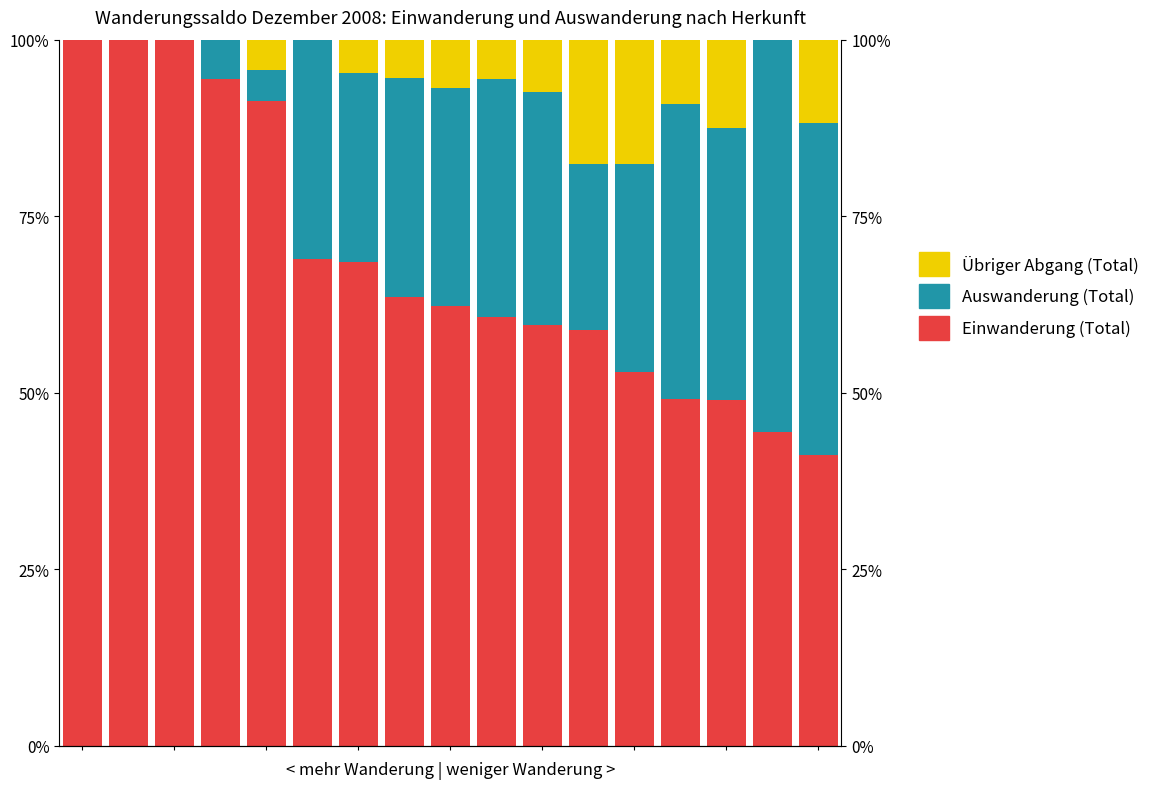

What are all the series names shown in the legend?

Einwanderung (Total), Auswanderung (Total), Übriger Abgang (Total)